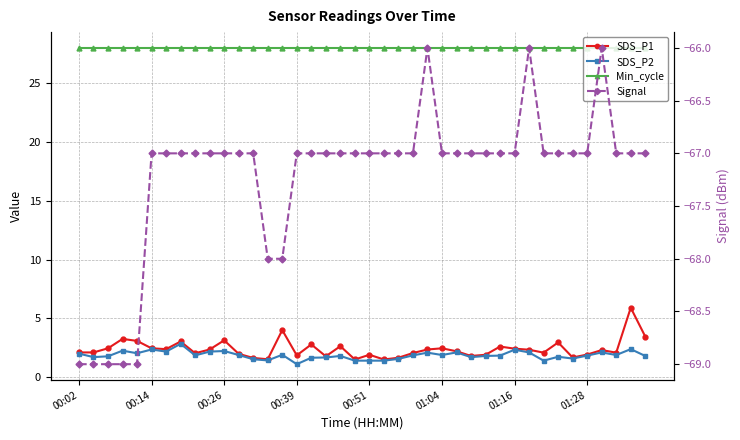

Which category has the highest value across all series?

00:02